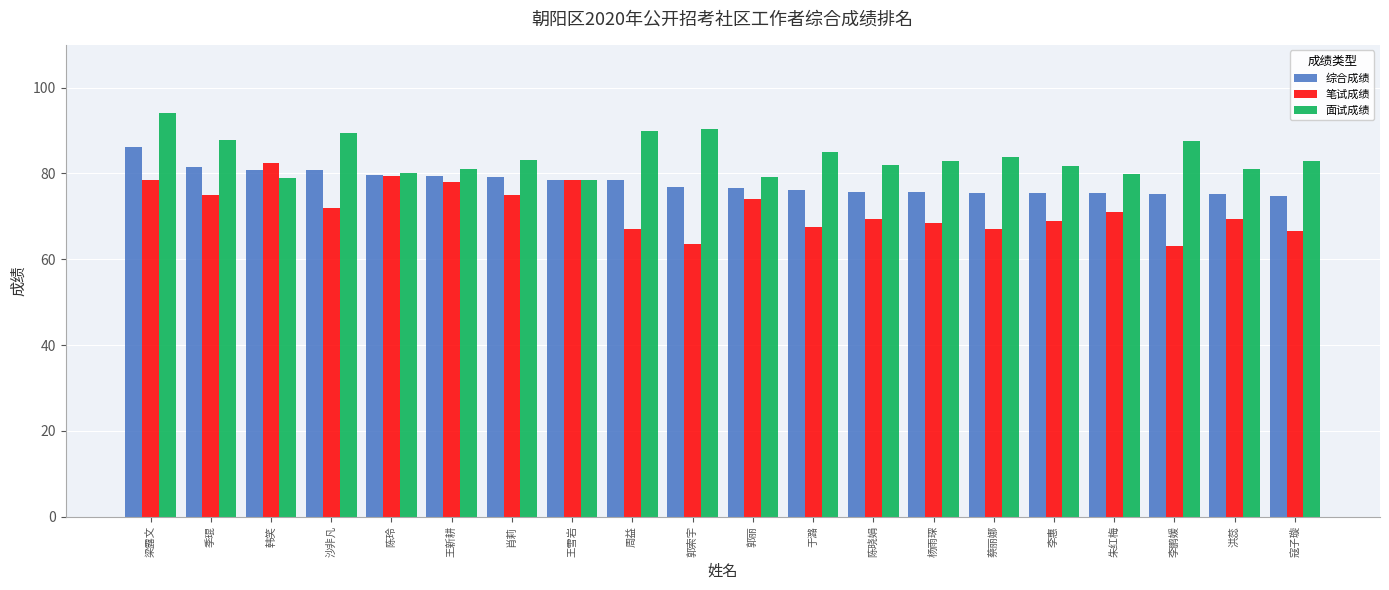

Read the 综合成绩 value at 李鹏媛.

75.3